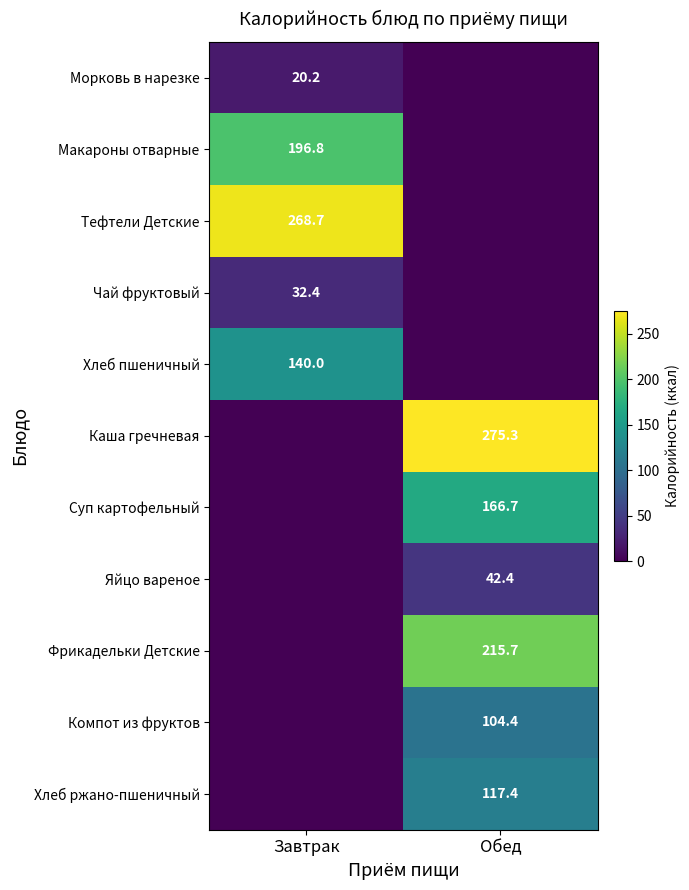

What is the difference between the highest and lowest values at Завтрак?

268.7